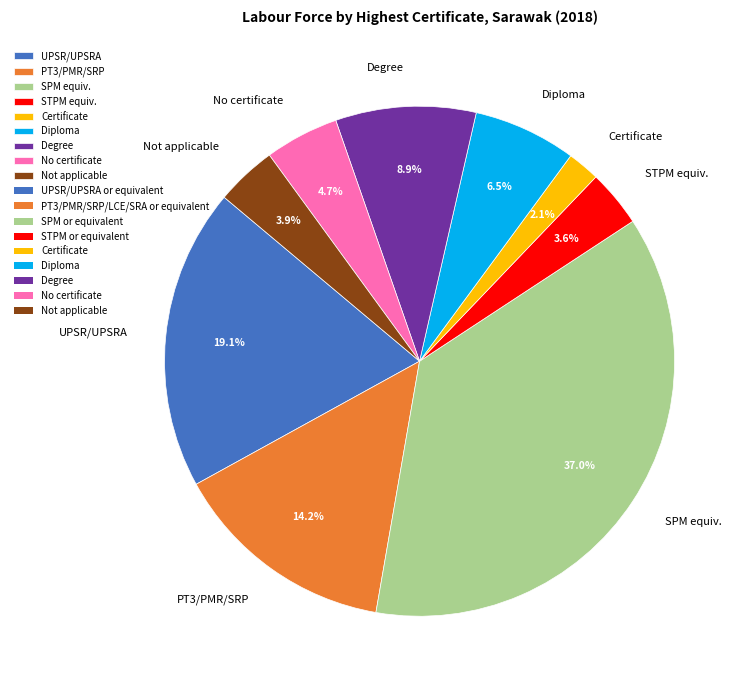

What portion of the pie excludes Degree?

91.1%